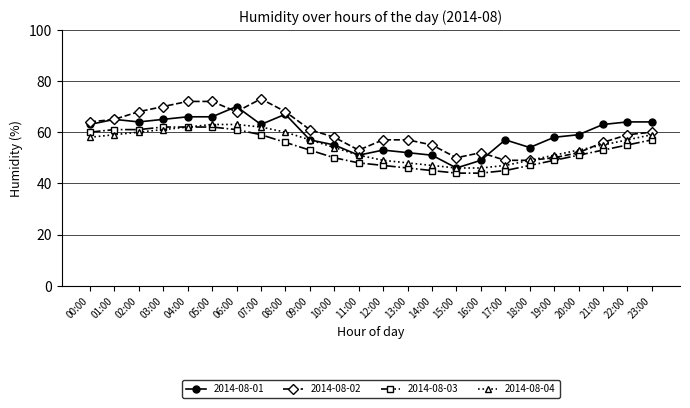

What is the total value across all series at 17:00?

198